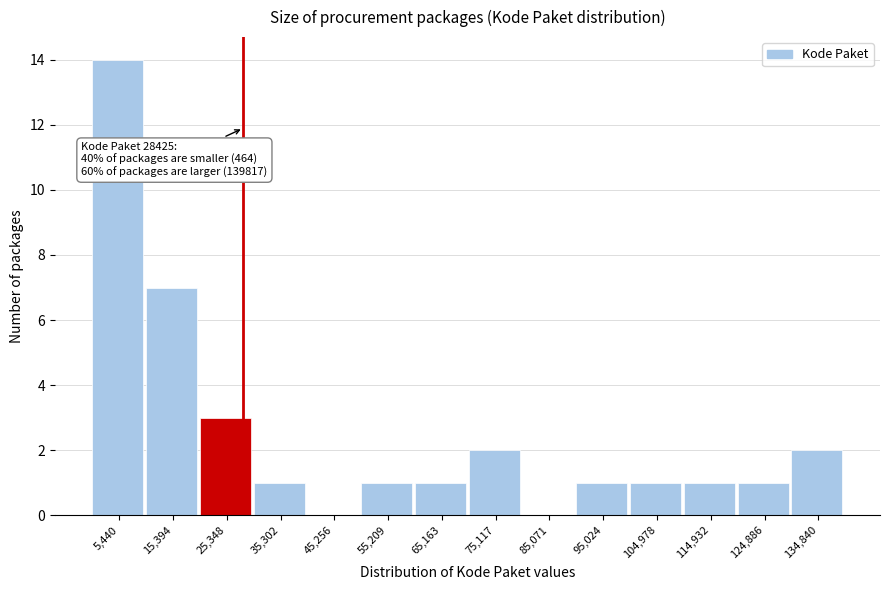

Over which range of the x-axis is the bar tallest?

0 to 10000